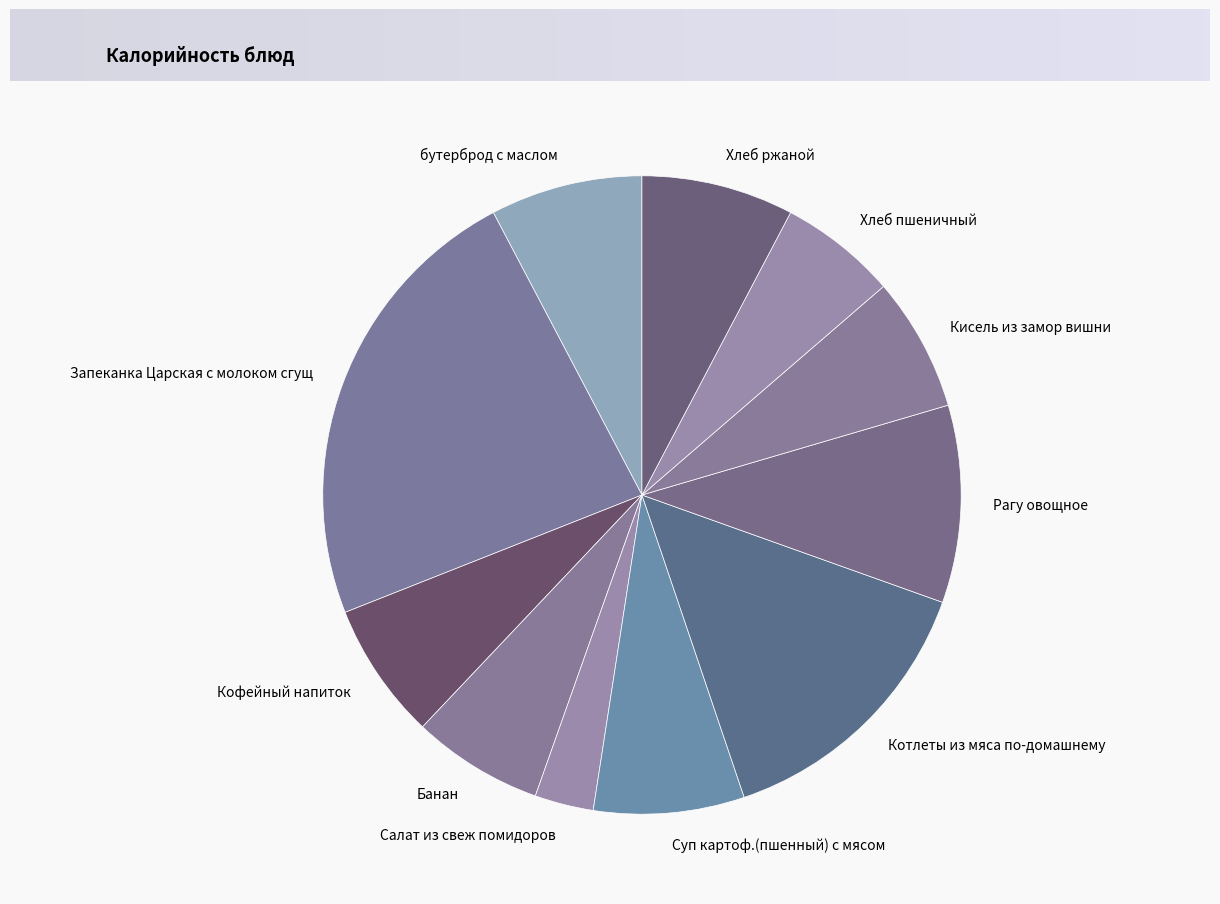

What is the largest slice in the pie chart?

Запеканка Царская с молоком сгущ